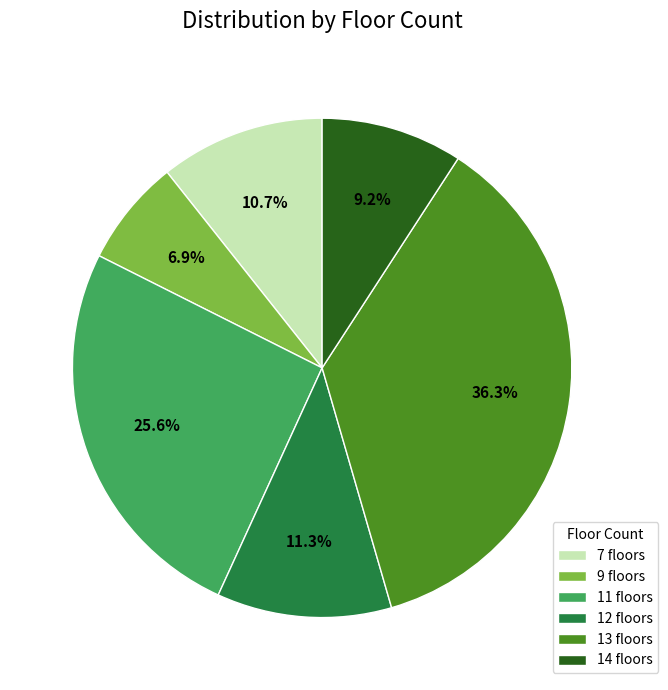

Rank the categories by value from highest to lowest.

13 floors, 11 floors, 12 floors, 7 floors, 14 floors, 9 floors